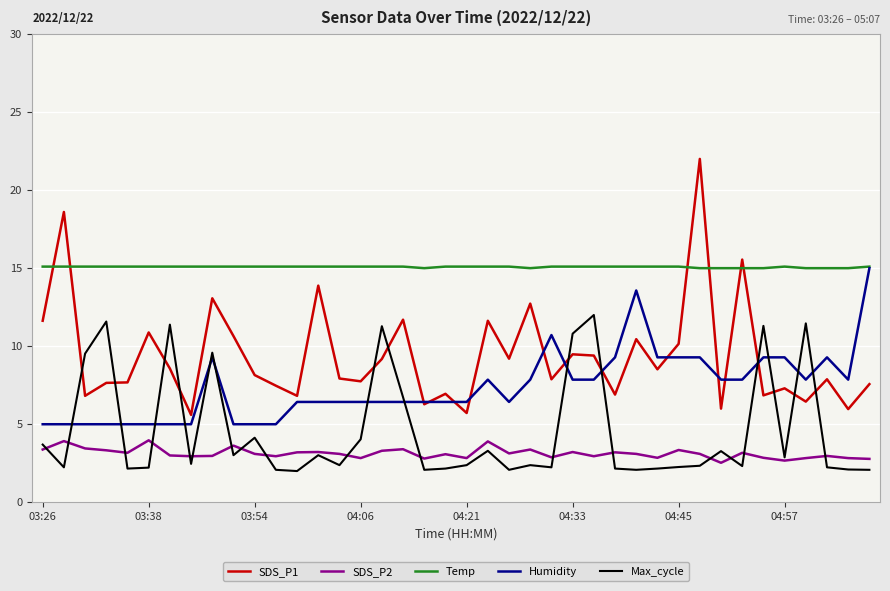

Which series has the widest spread of values?

SDS_P1